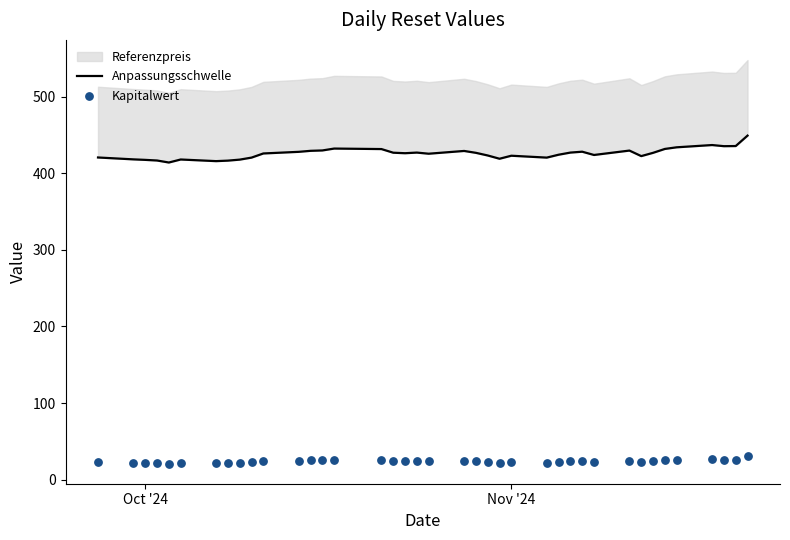

Is the value of Kapitalwert at 31 greater than the value of Anpassungsschwelle at 5?

No